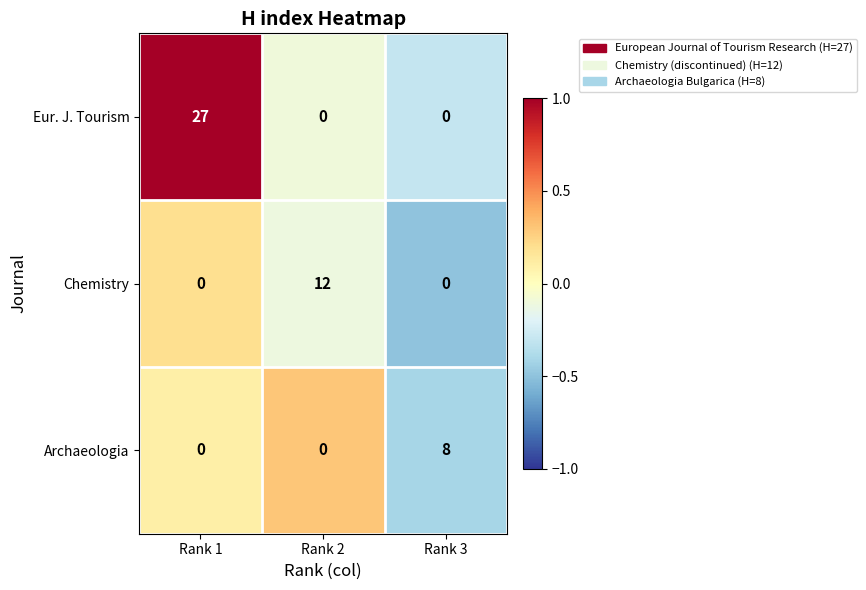

Which series changed the most between Rank 2 and Rank 3?

Chemistry